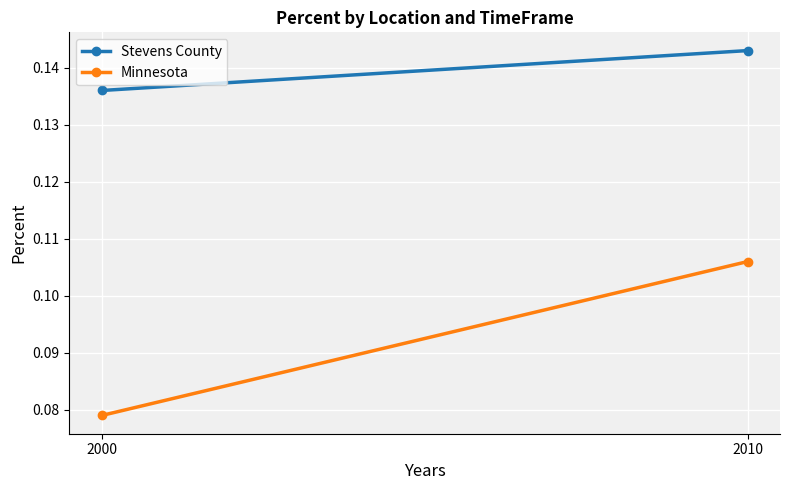

At how many categories does at least one series exceed 0?

2